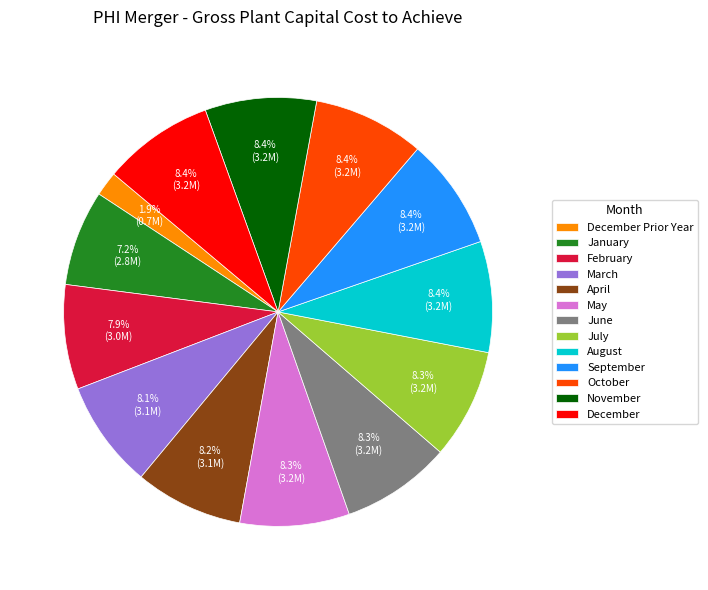

Which category has the smallest portion of the pie?

December Prior Year